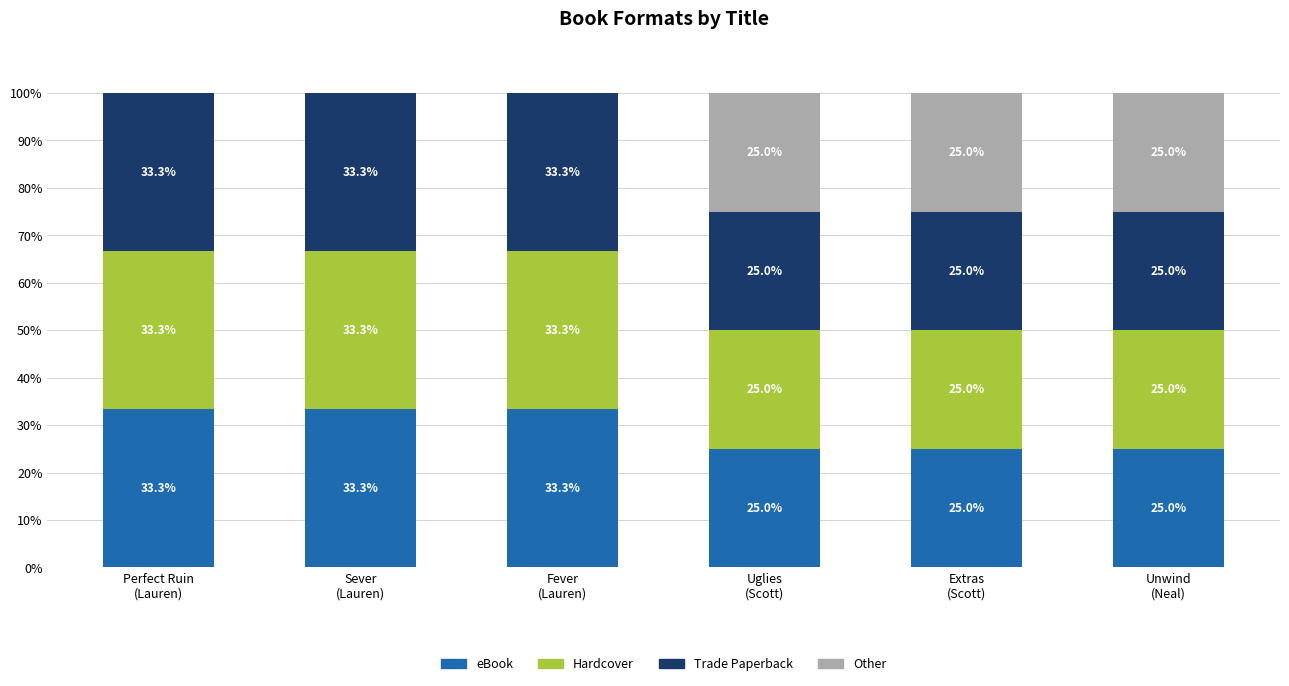

What is the maximum value for eBook?

33.3